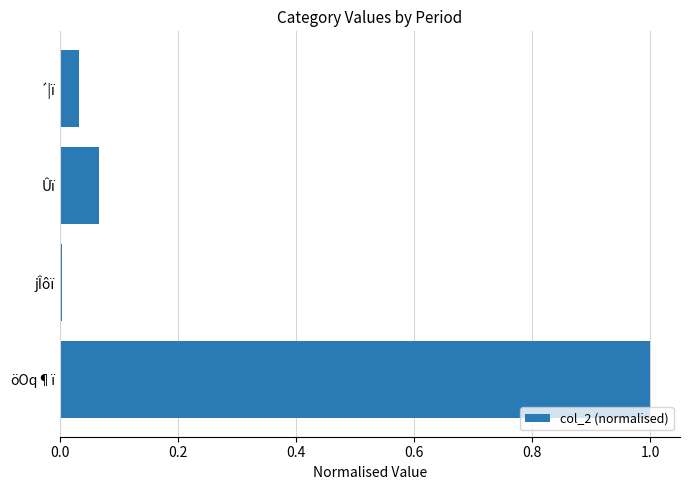

The value at Ûï is 0.0. True or false?

False